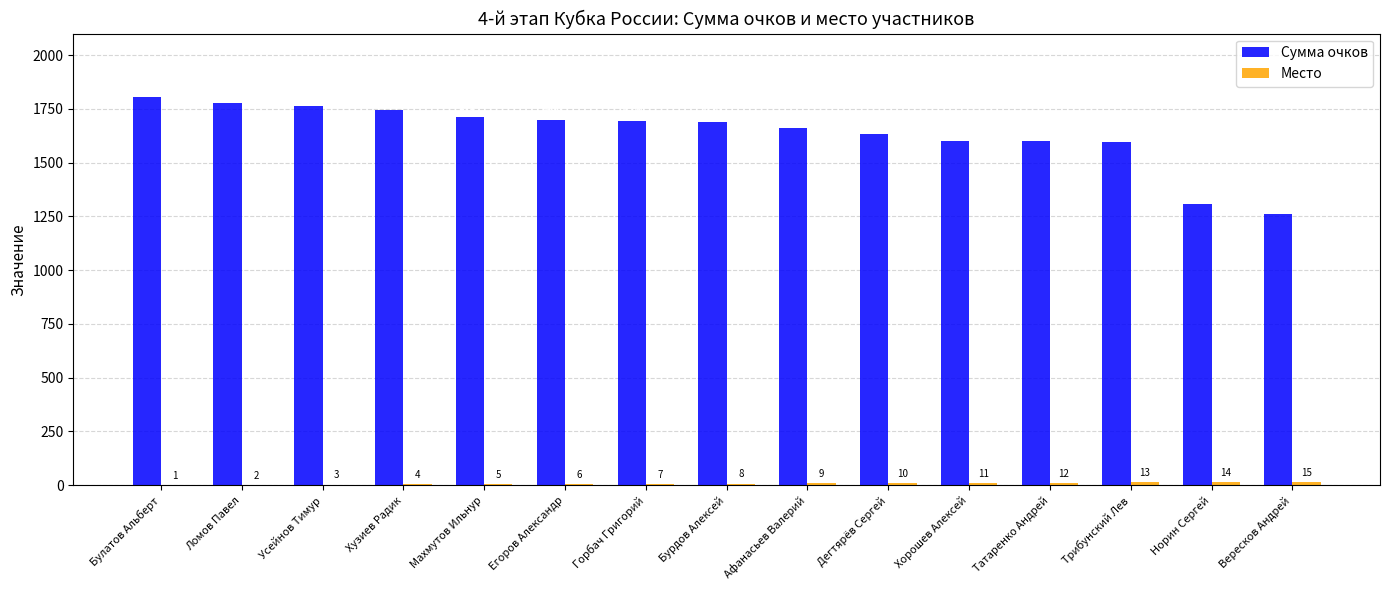

True or false: Сумма очков has a value of 2437 at Трибунский Лев.

False